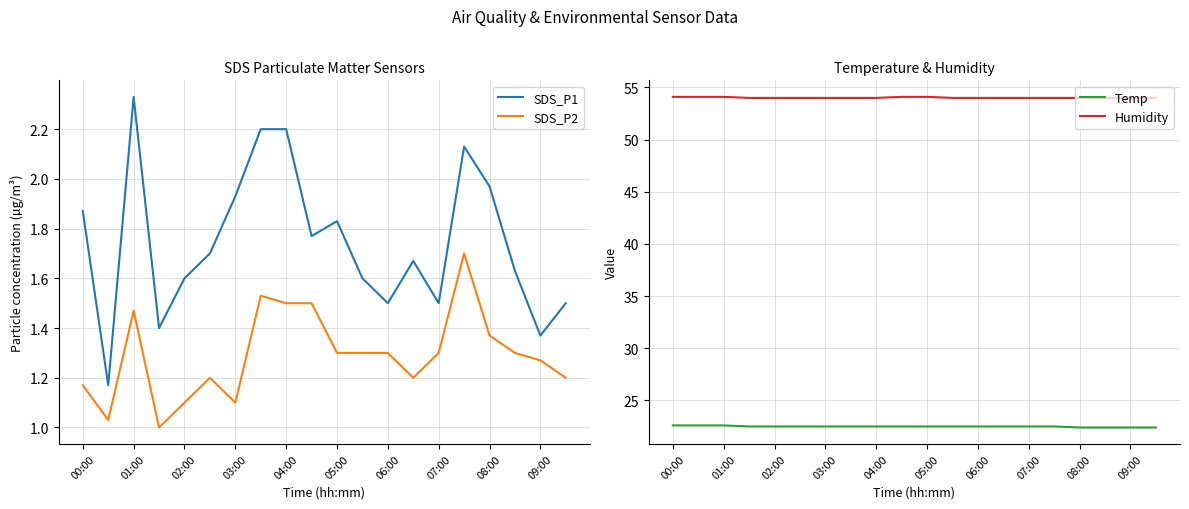

True or false: SDS_P1 has a value of 2.6 at 11.

False